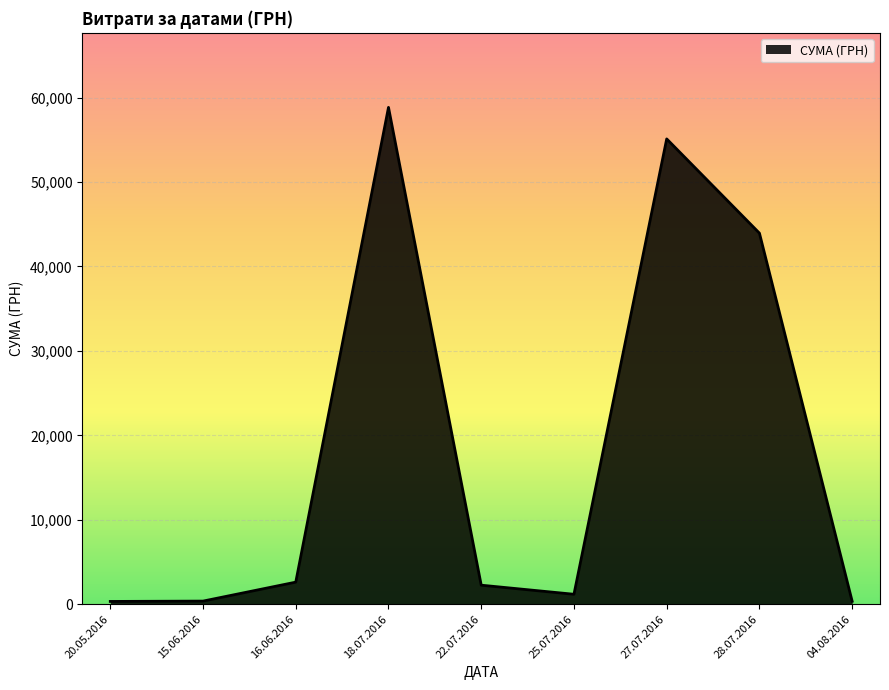

What is the change in value from 18.07.2016 to 22.07.2016?

-56584.8